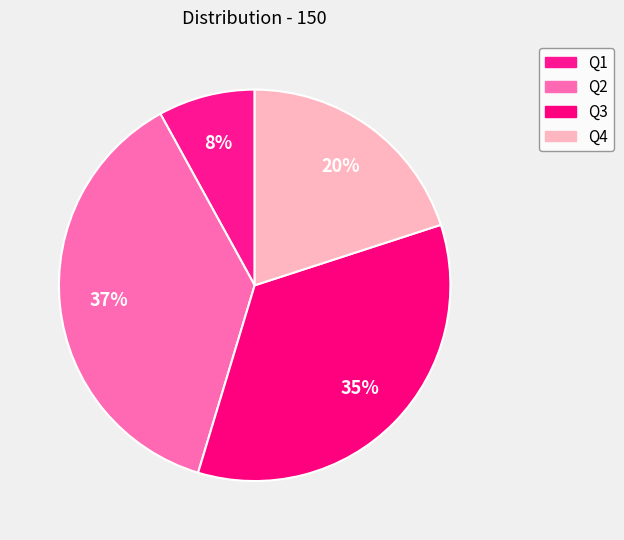

Does Q2 account for over 50% of the chart?

No